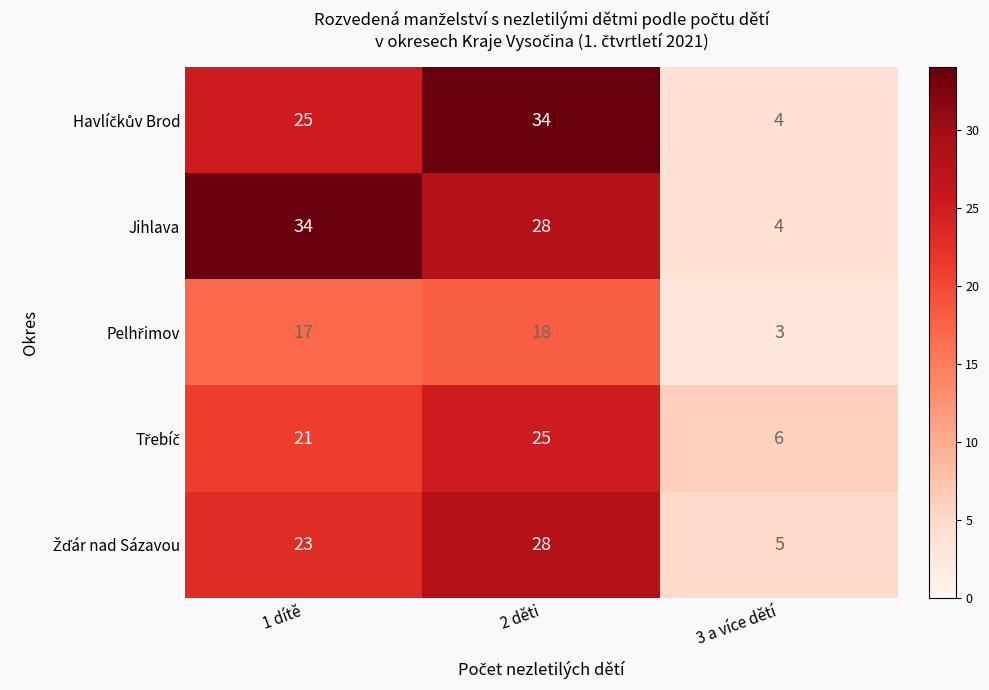

Which series has the largest total across all categories?

Jihlava